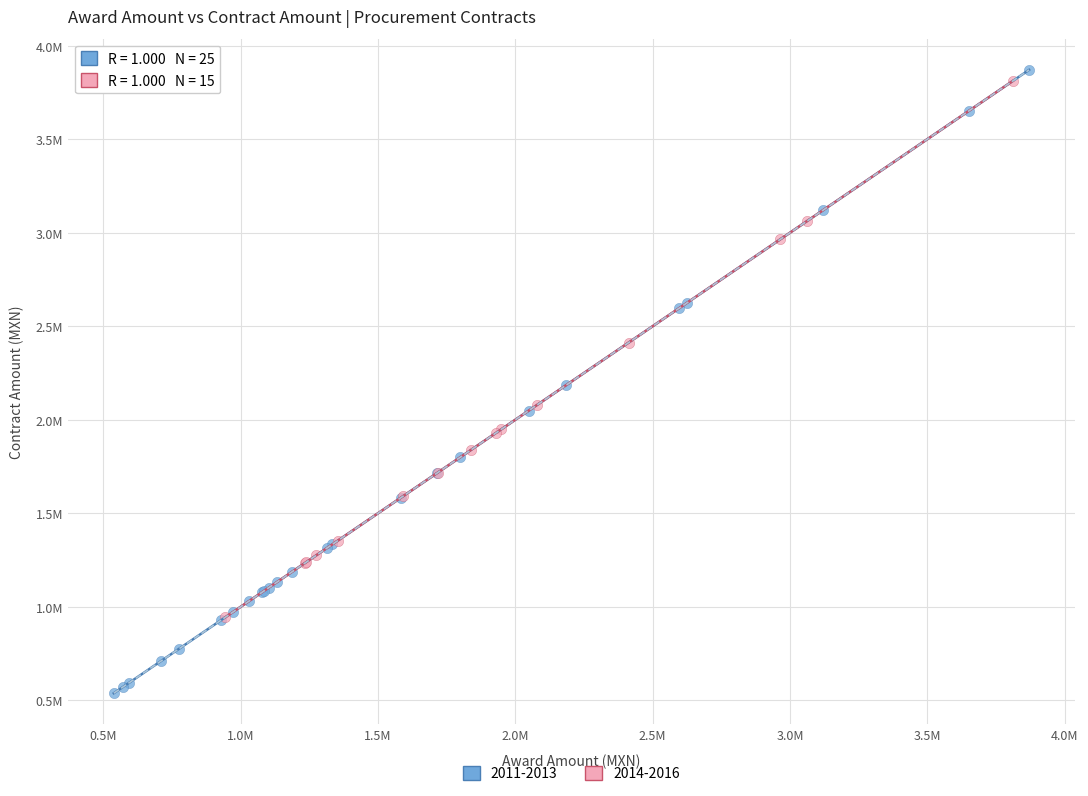

What are all the series names shown in the legend?

2011-2013, 2014-2016